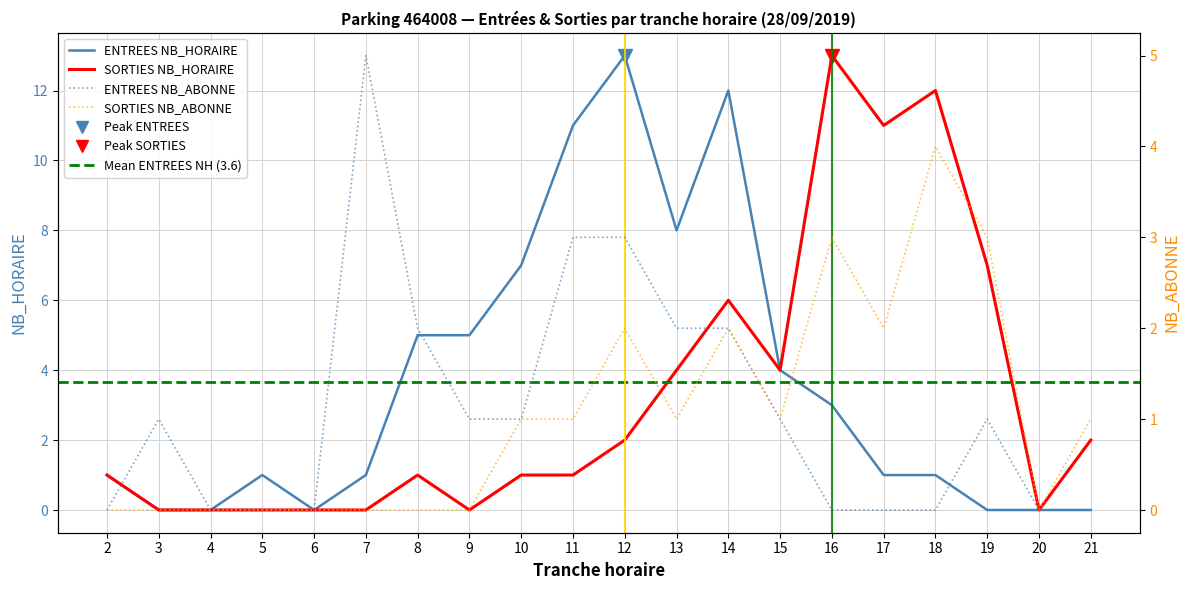

After their last crossing, which series has the higher values: ENTREES NB_HORAIRE or ENTREES NB_ABONNE?

ENTREES NB_ABONNE